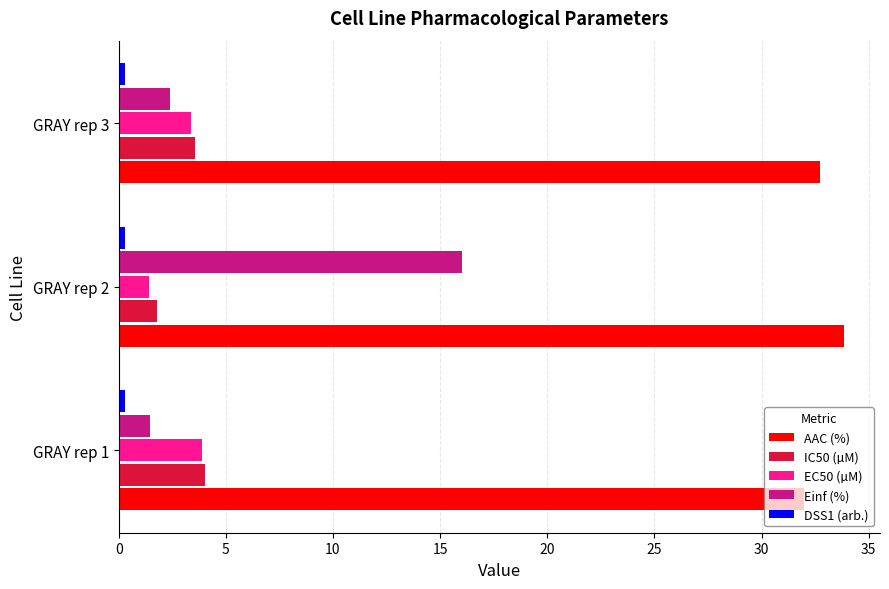

What is the difference between the second highest and minimum values in the Einf (%) series?

0.9